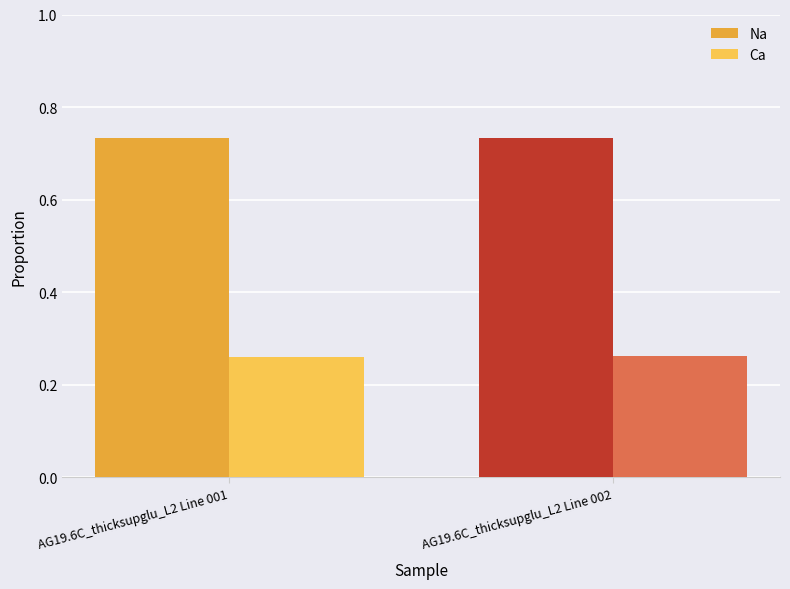

The Na series shows 1.1 at AG19.6C_thicksupglu_L2 Line 001. True or false?

False